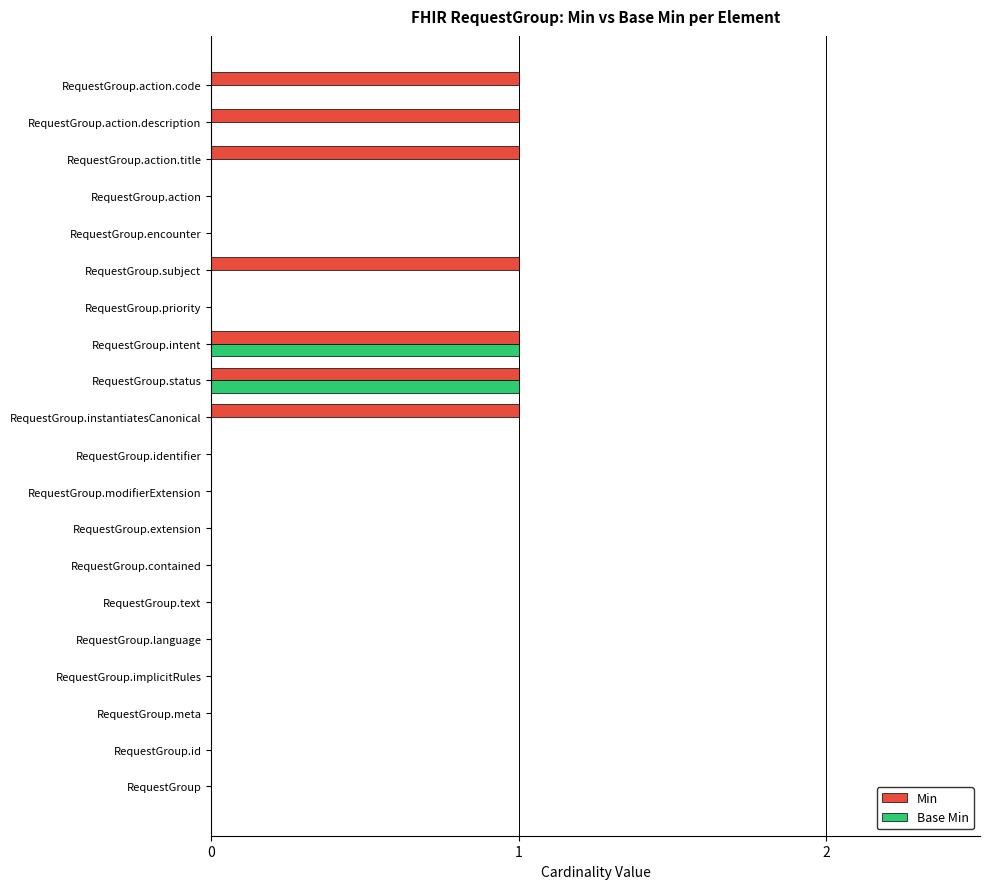

What is the sum of all Min values?

7